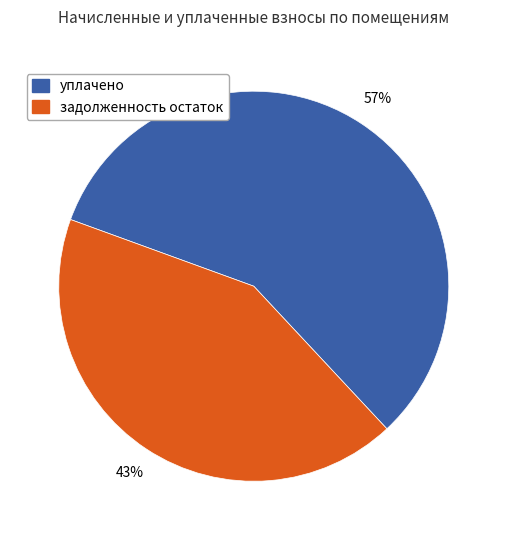

How many slices are in this pie chart?

2